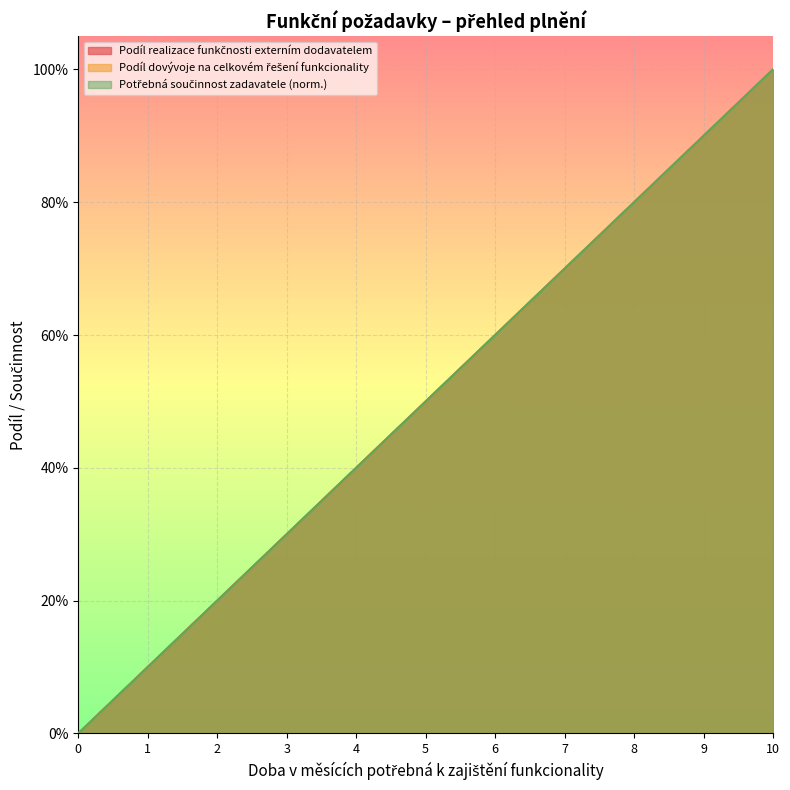

List the series in order of their peak value, lowest first.

Podíl realizace funkčnosti externím dodavatelem, Podíl dovývoje na celkovém řešení funkcionality, Potřebná součinnost zadavatele